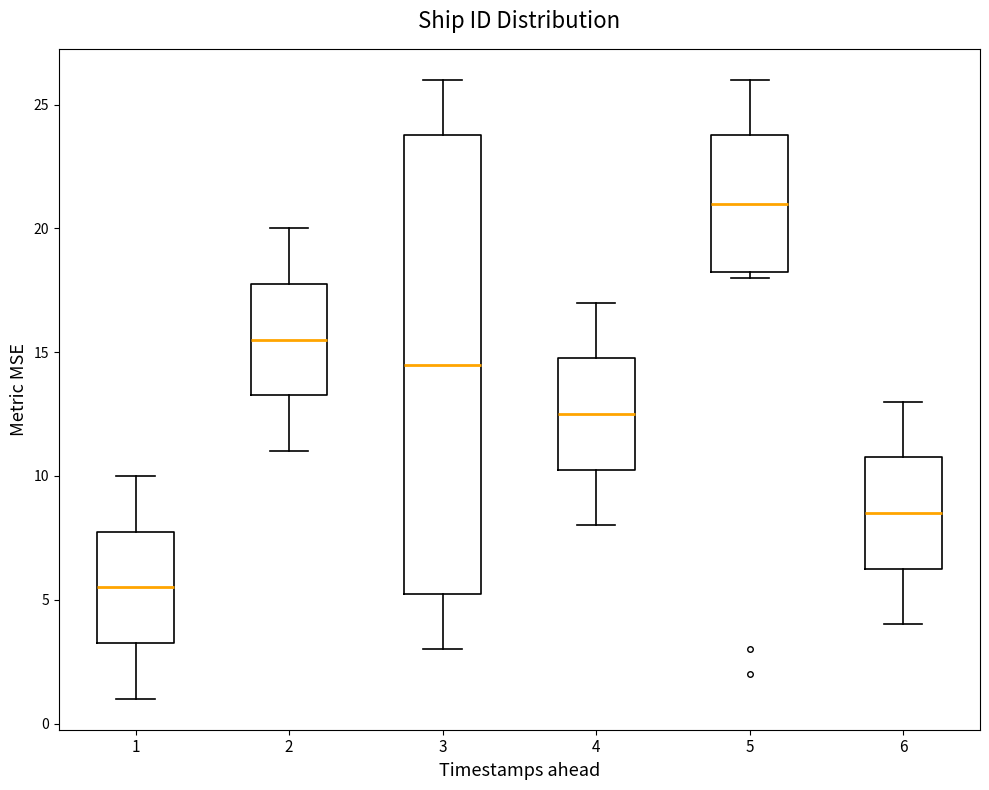

Reading left to right, read every box against the y-axis: the position of its median line, the range the box covers, and the ends of its whiskers. The values are not printed on the chart, so give them approximately, as read against the axis.

1: median 5.5, box 3.5 to 8.0, whiskers 1.0 to 10.0
2: median 15.5, box 13.5 to 18.0, whiskers 11.0 to 20.0
3: median 14.5, box 5.5 to 24.0, whiskers 3.0 to 26.0
4: median 12.5, box 10.5 to 15.0, whiskers 8.0 to 17.0
5: median 21.0, box 18.5 to 24.0, whiskers 18.0 to 26.0
6: median 8.5, box 6.5 to 11.0, whiskers 4.0 to 13.0